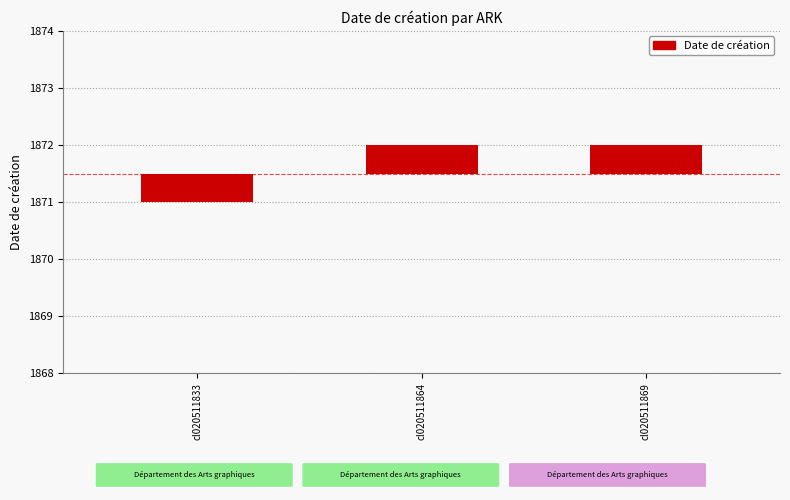

Where does the data first go above 0?

cl020511864